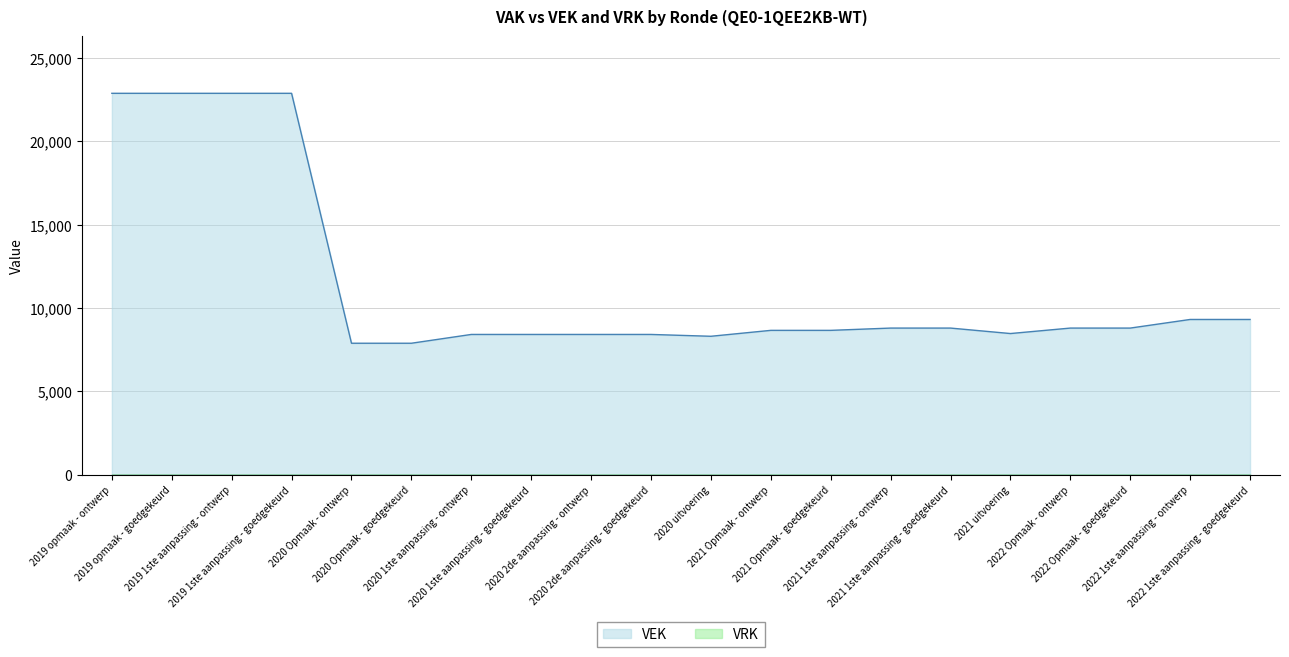

Count the number of categories in the chart.

20